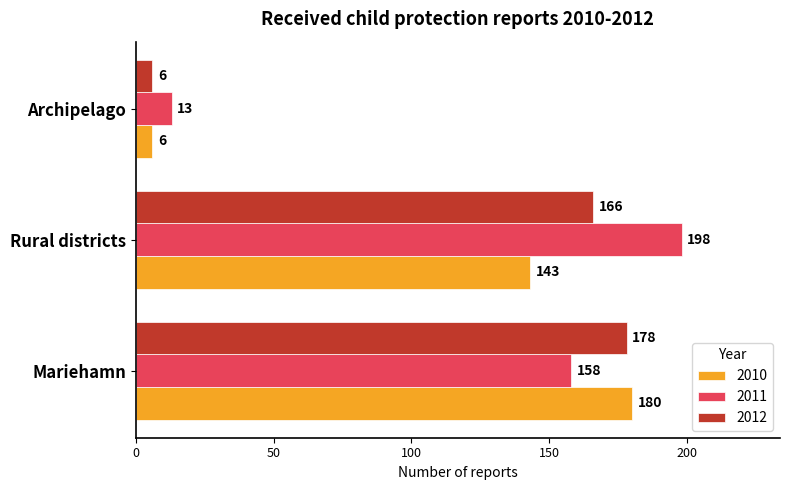

At how many categories does at least one series exceed 129?

2